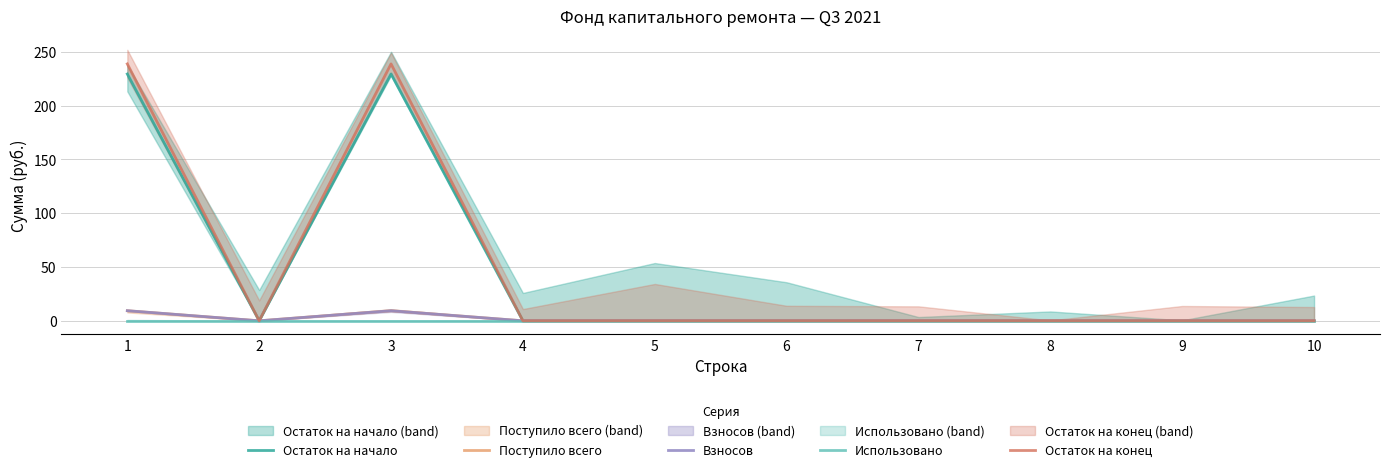

Is the value of Поступило всего at 3 greater than the value of Взносов at 8?

Yes